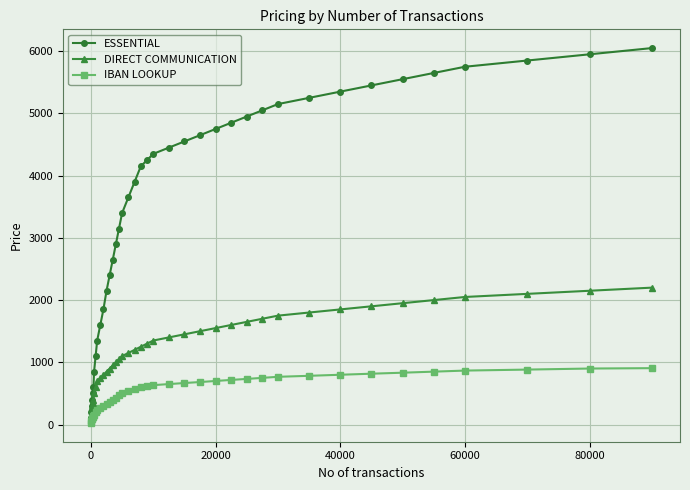

What is the greatest value displayed?

6050